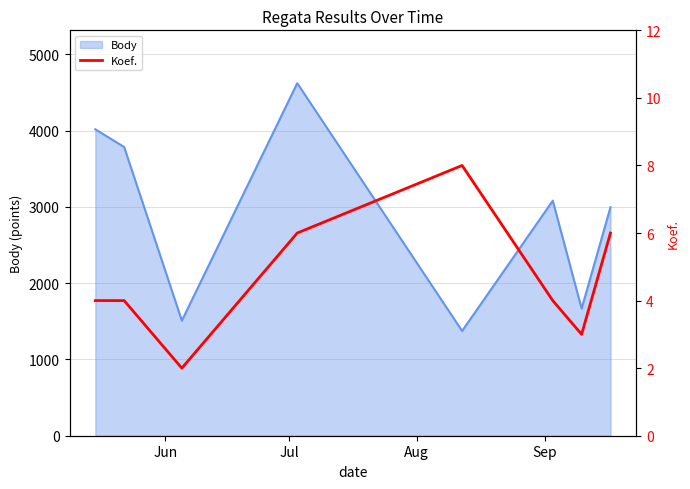

What is the difference between the second highest and minimum values?

4